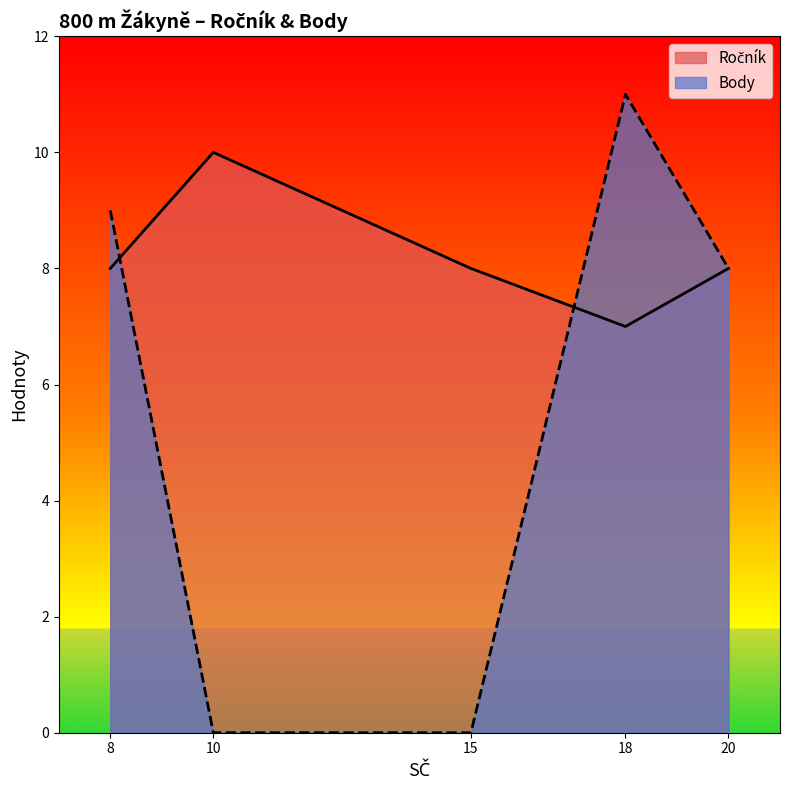

Read the Body value at 20.

8